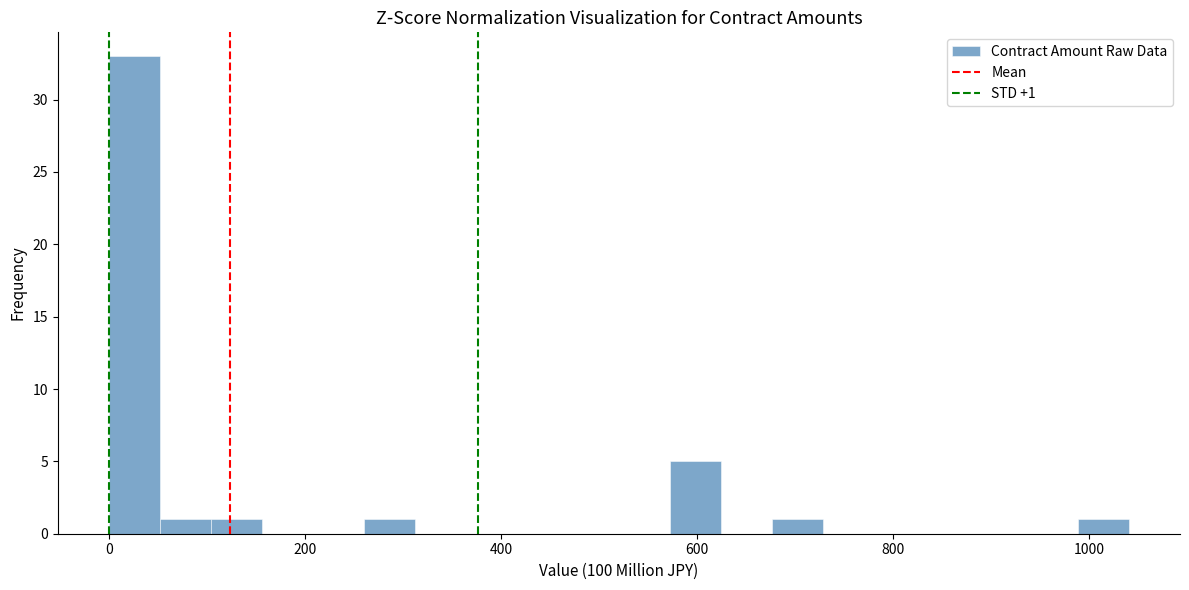

Around what value on the x-axis is the tallest bar? Give the approximate position of its centre, as read against the axis.

20